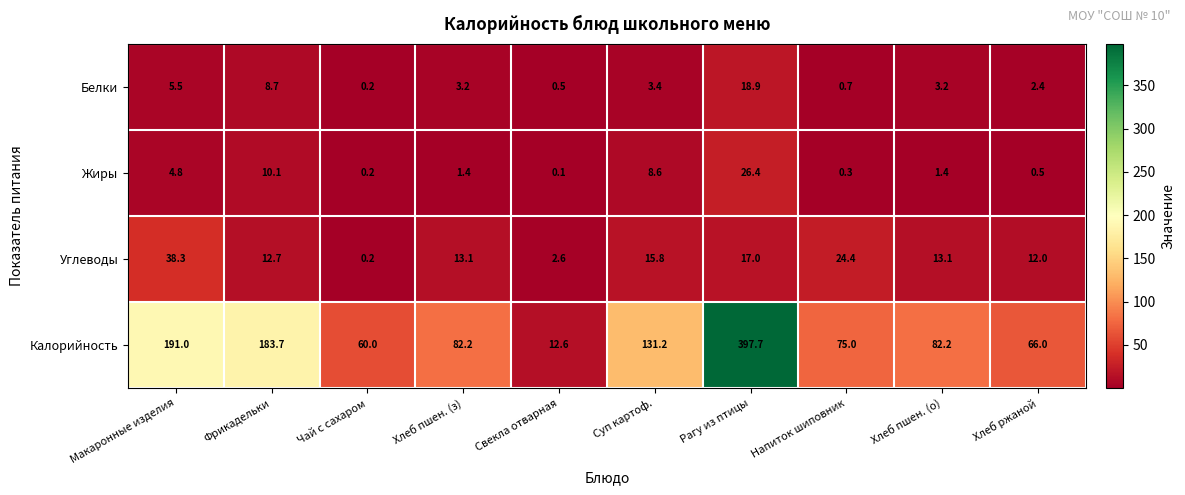

Rank the series at Фрикадельки from lowest to highest value.

Белки, Жиры, Углеводы, Калорийность